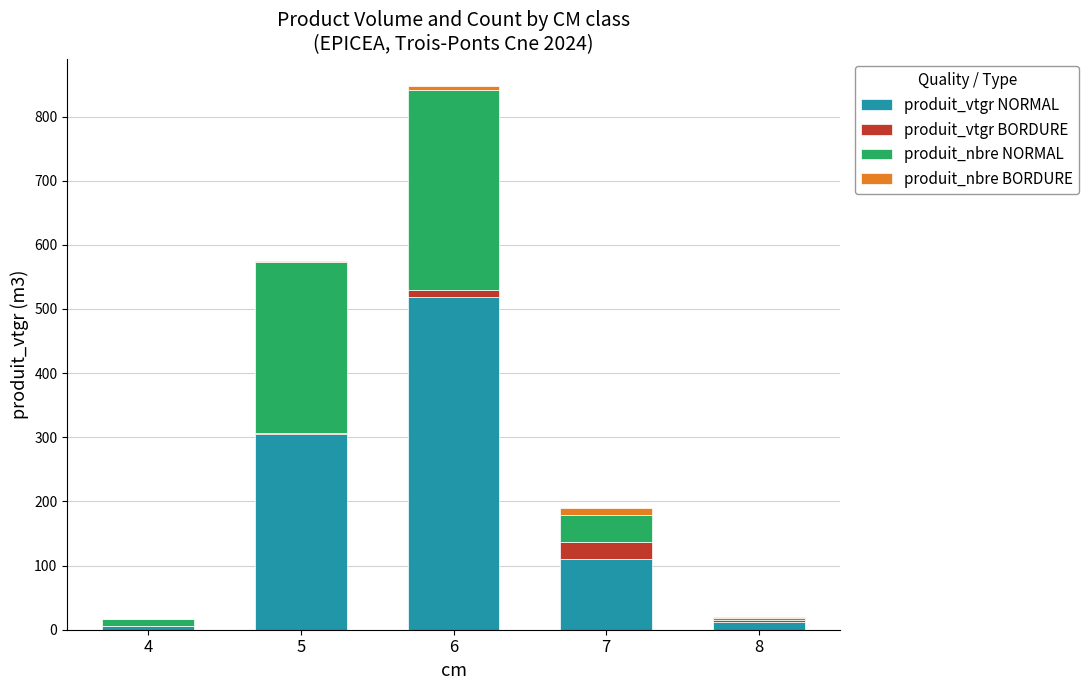

What are all the series names shown in the legend?

produit_vtgr NORMAL, produit_vtgr BORDURE, produit_nbre NORMAL, produit_nbre BORDURE